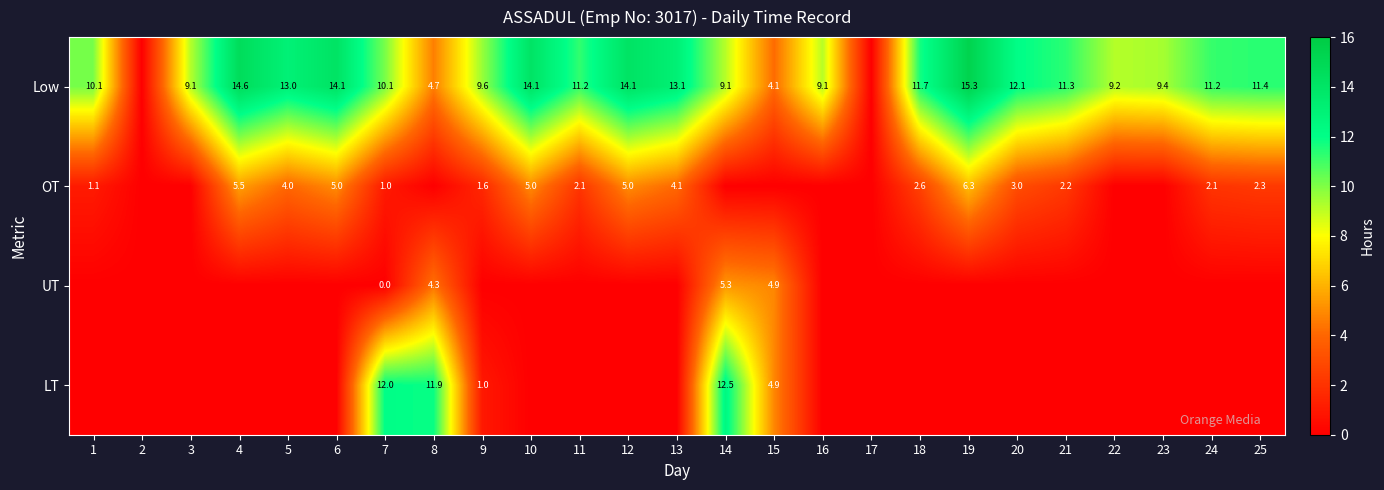

What is the difference between the LT values at 9 and 14?

11.5